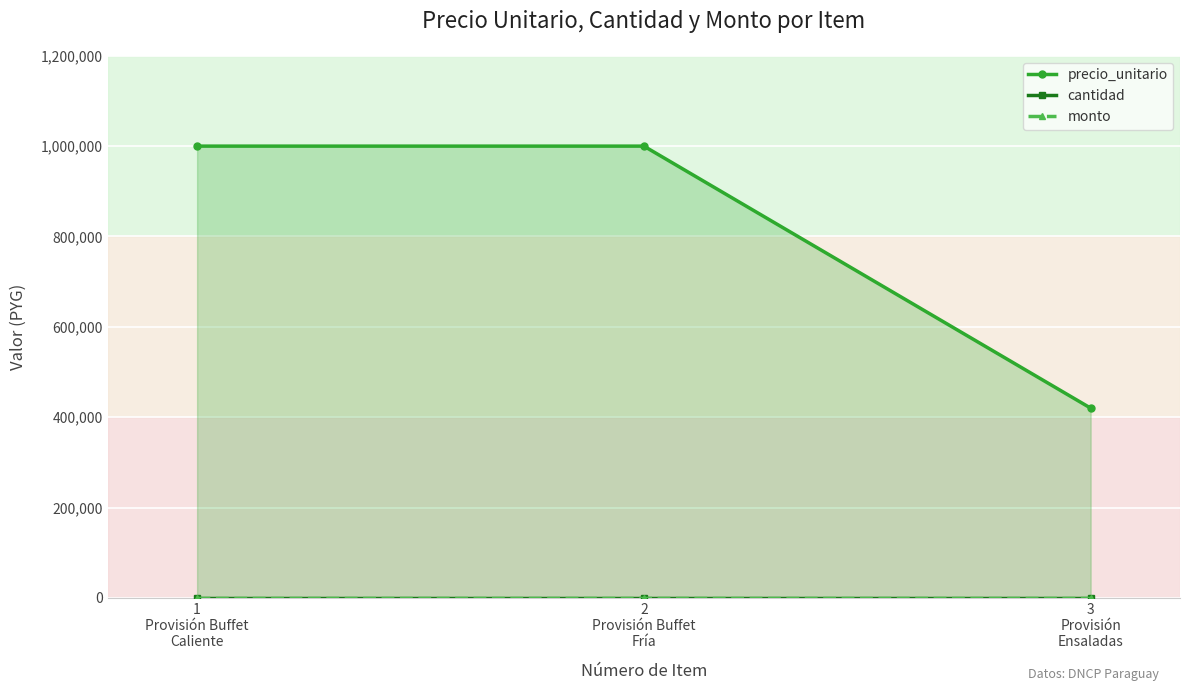

What is the greatest value displayed?

1000000